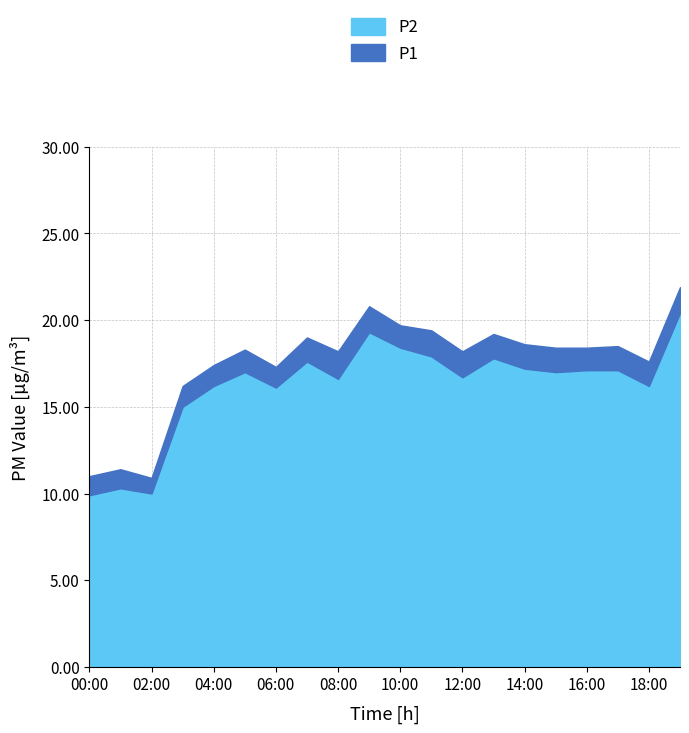

How many interior local valleys does the P1 series have?

5